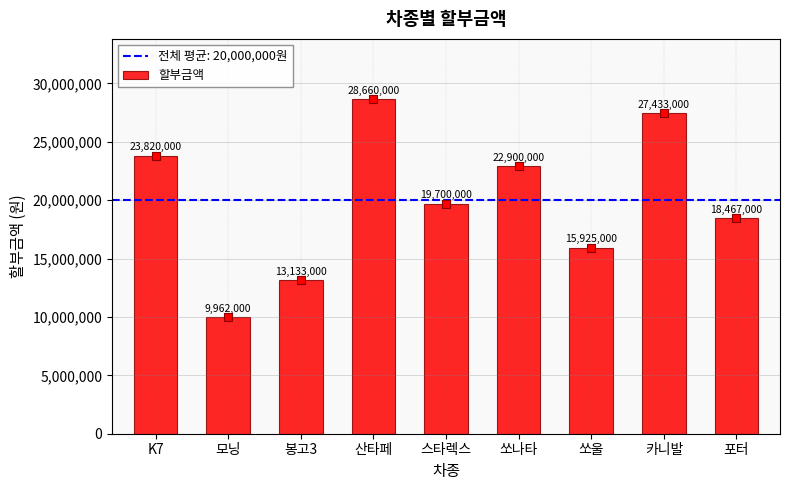

What is the change in value from 쏘나타 to 포터?

-4433000.0